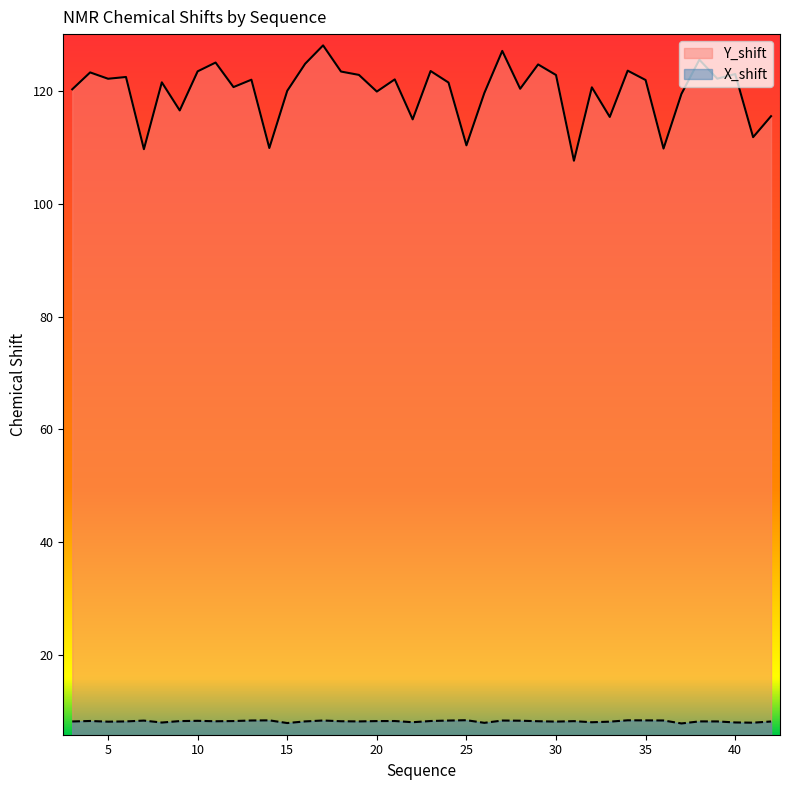

What is the minimum value for X_shift?

7.9